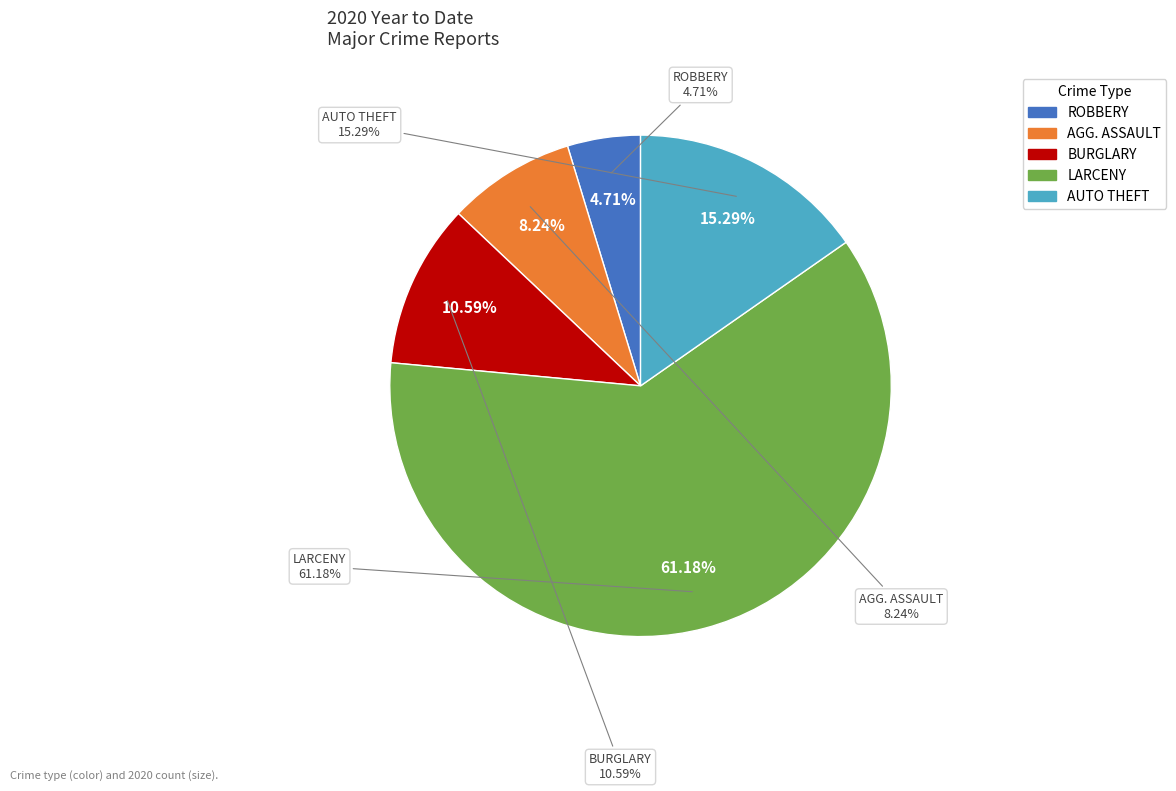

What is the majority slice?

LARCENY